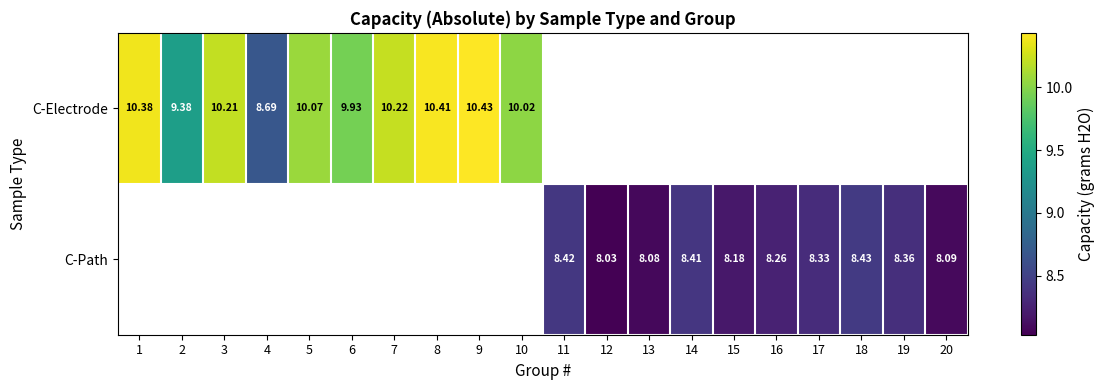

Is it true that C-Electrode equals 7.0 at 7?

False